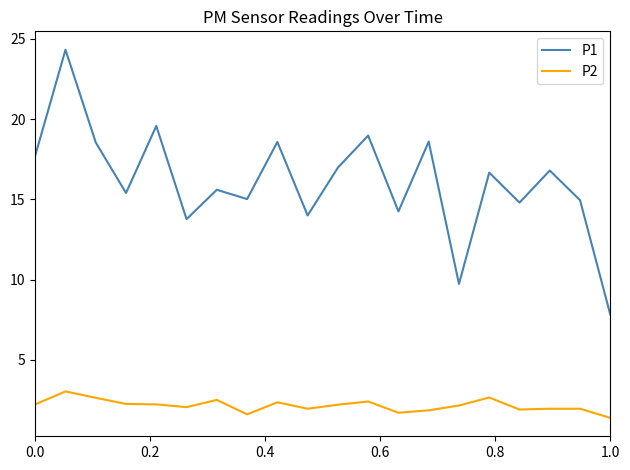

In P2, how many points are lower than both neighbors (excluding endpoints)?

5